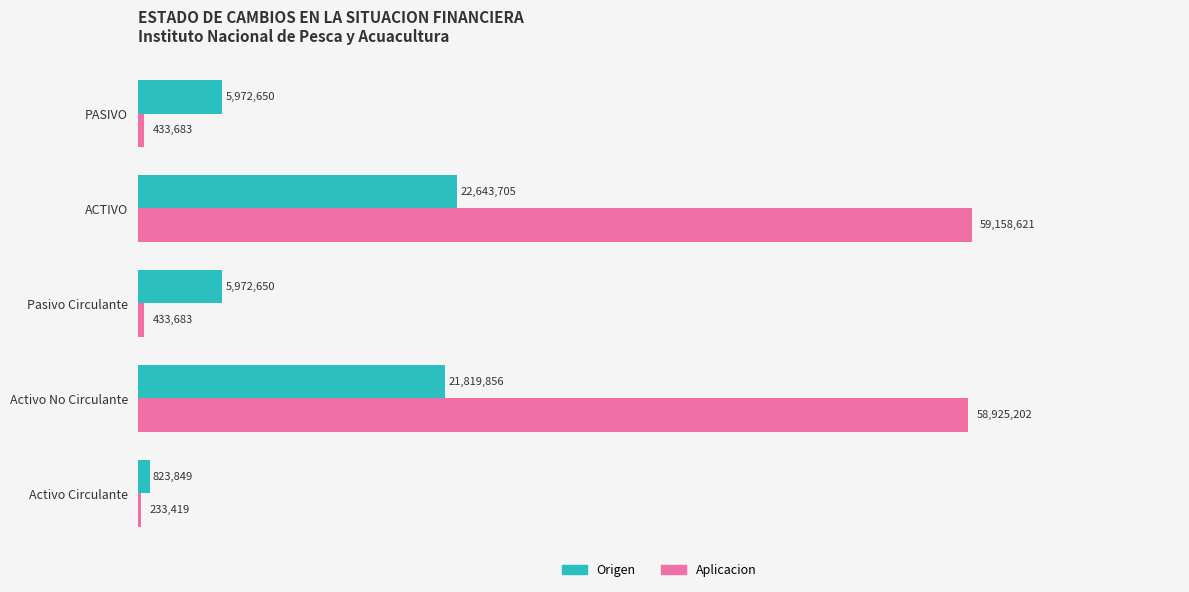

Read the Origen value at Activo No Circulante, to the nearest 50.

21819850